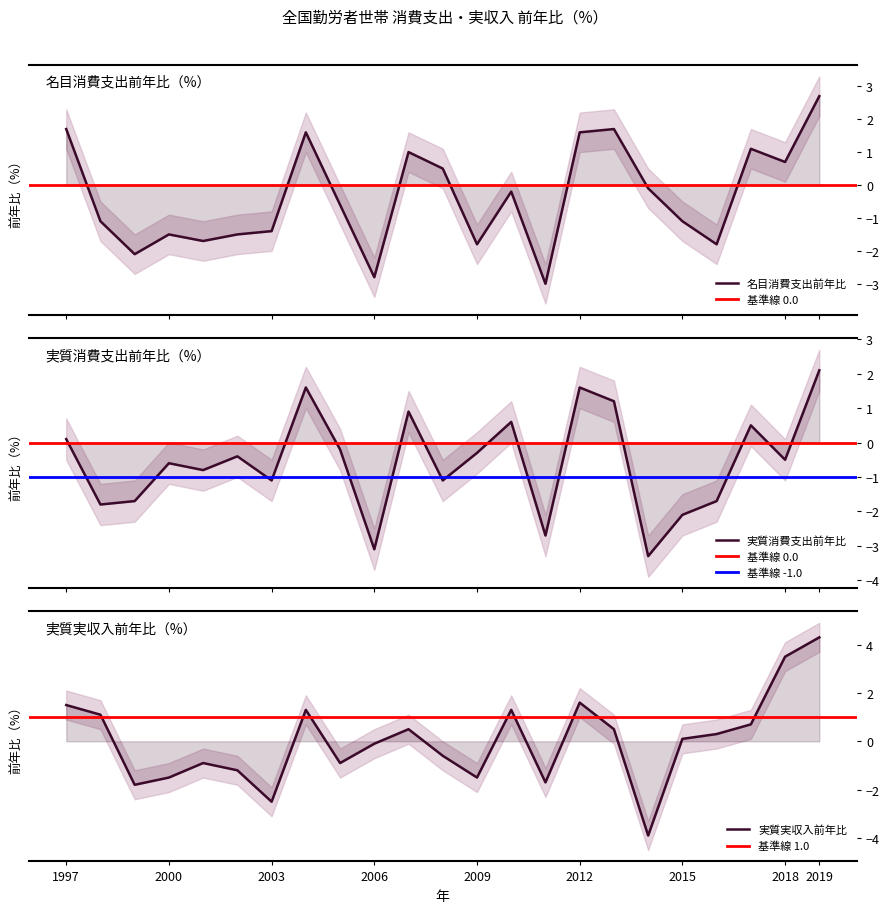

Is the value of 名目消費支出前年比 at 2003 greater than the value of 実質消費支出前年比 at 2006?

Yes